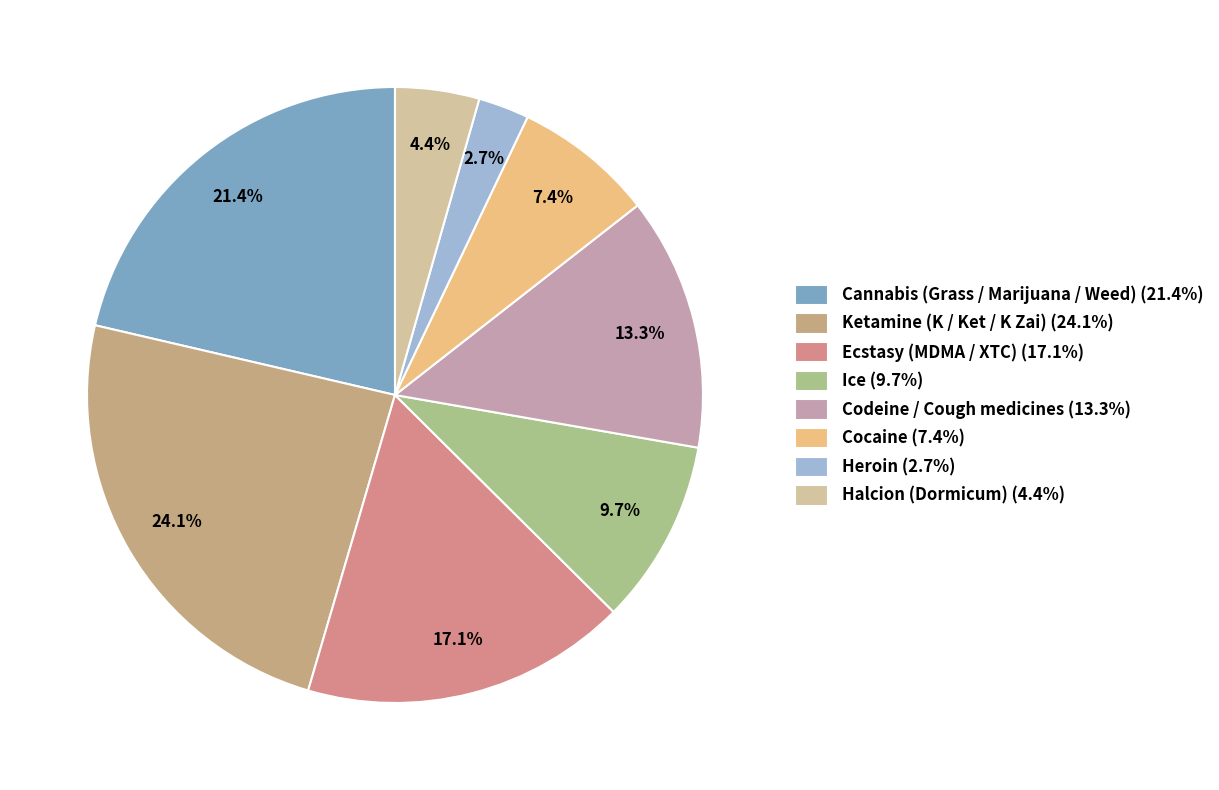

To the nearest percent, what is the difference between the largest and smallest slice percentages?

21%